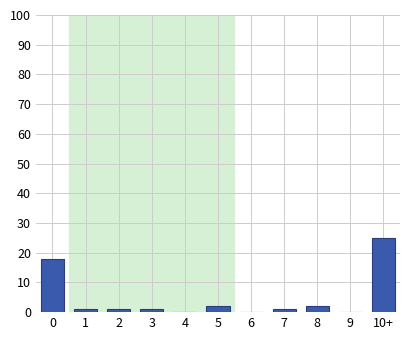

Reading left to right, transcribe all the data shown in this chart.

0=18	1=1	2=1	3=1	4=0	5=2	6=0	7=1	8=2	9=0	10+=25